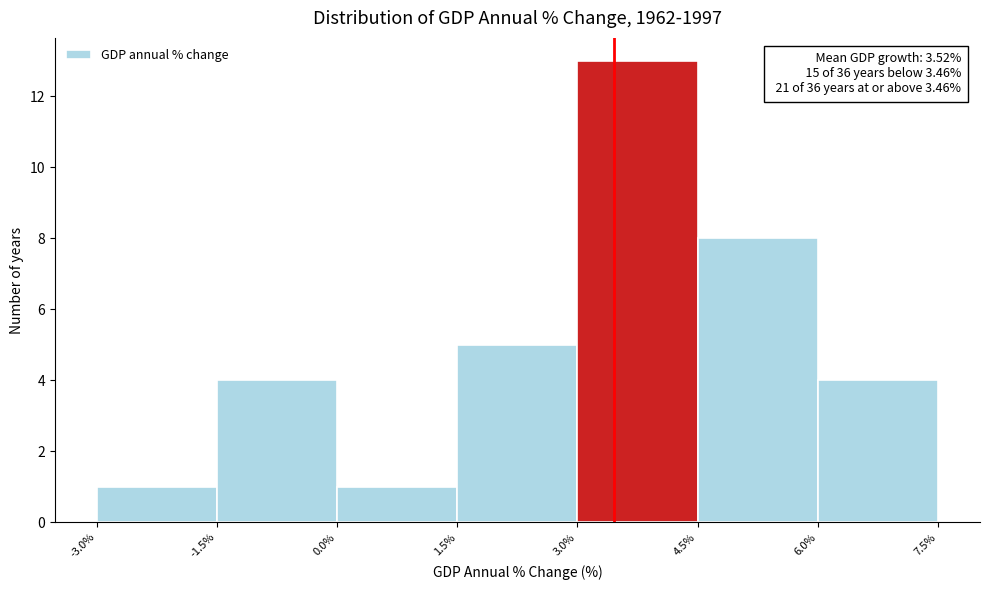

Which range on the x-axis has the tallest bar?

3.0% to 4.5%